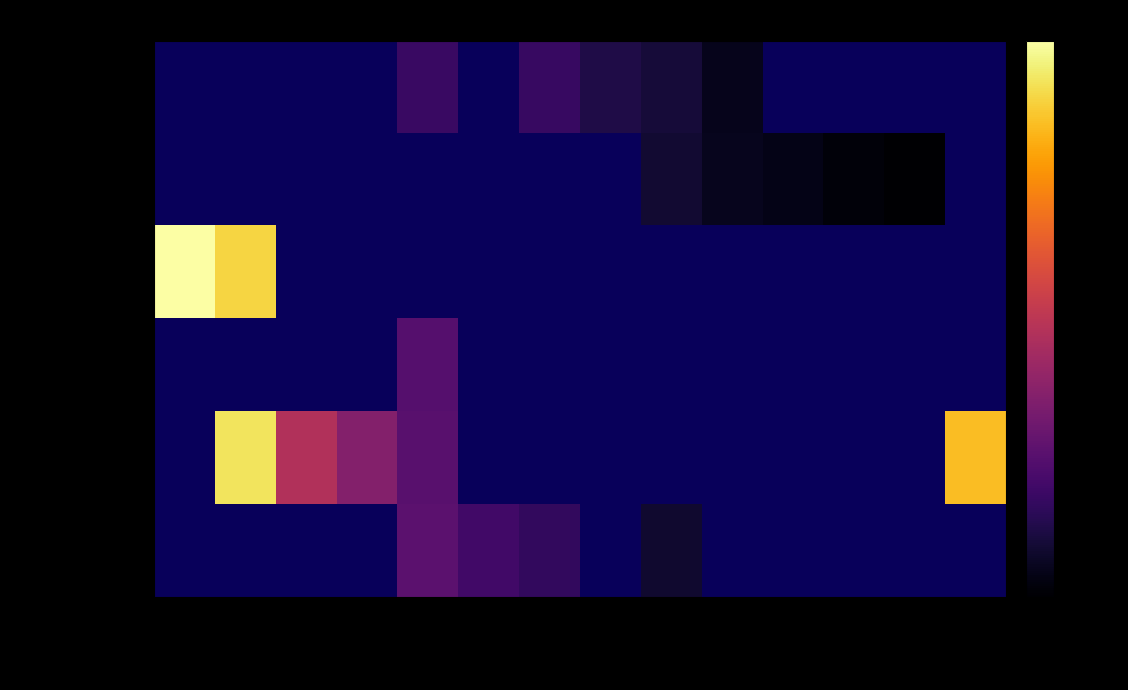

Count the number of data series in this chart.

6